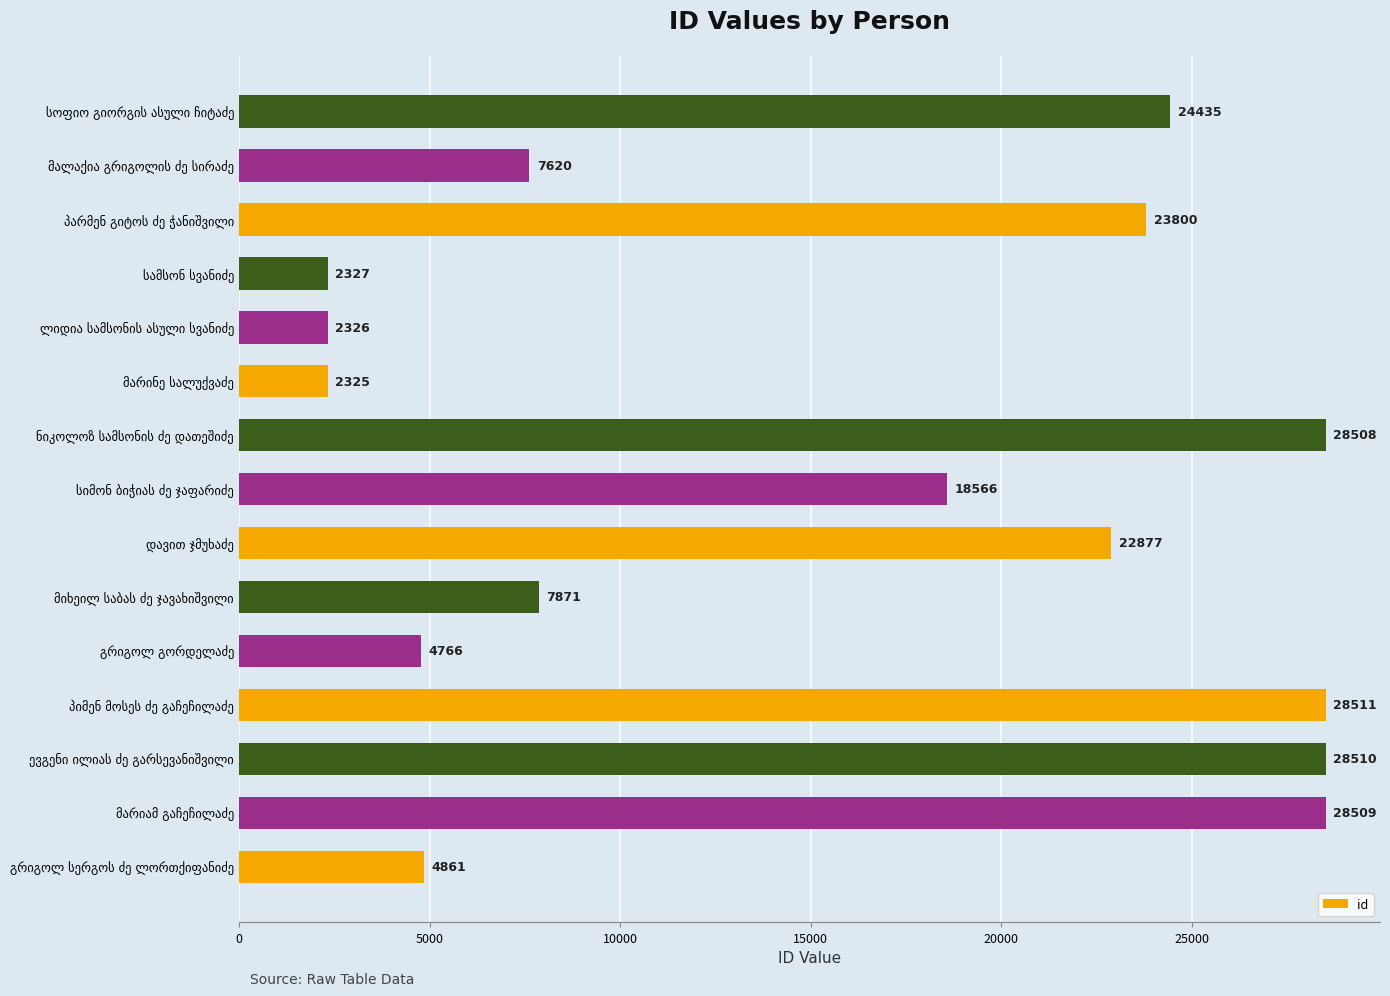

What is the maximum value shown in the chart?

28511